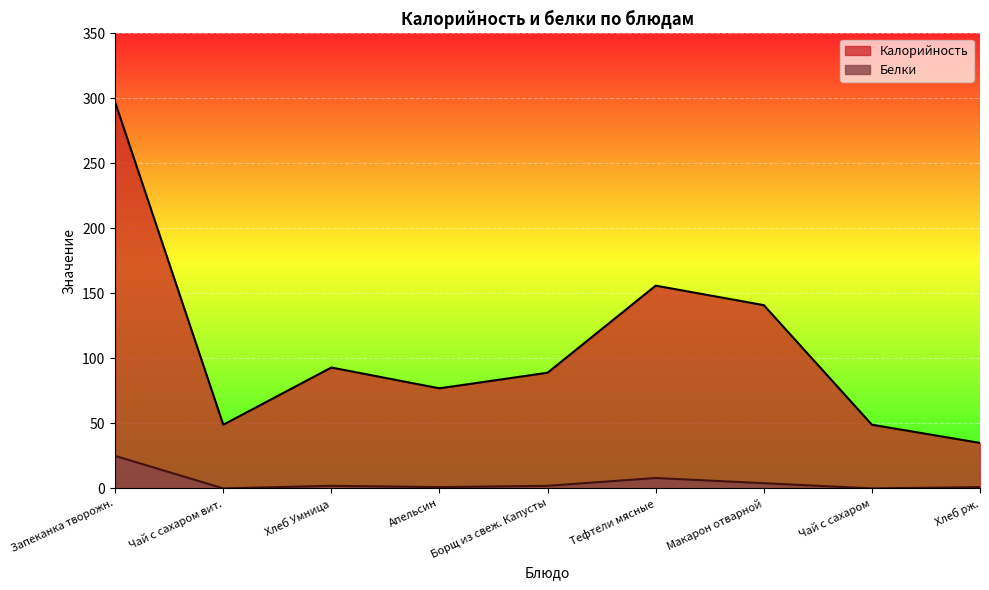

Which series has the largest range (max minus min)?

Калорийность